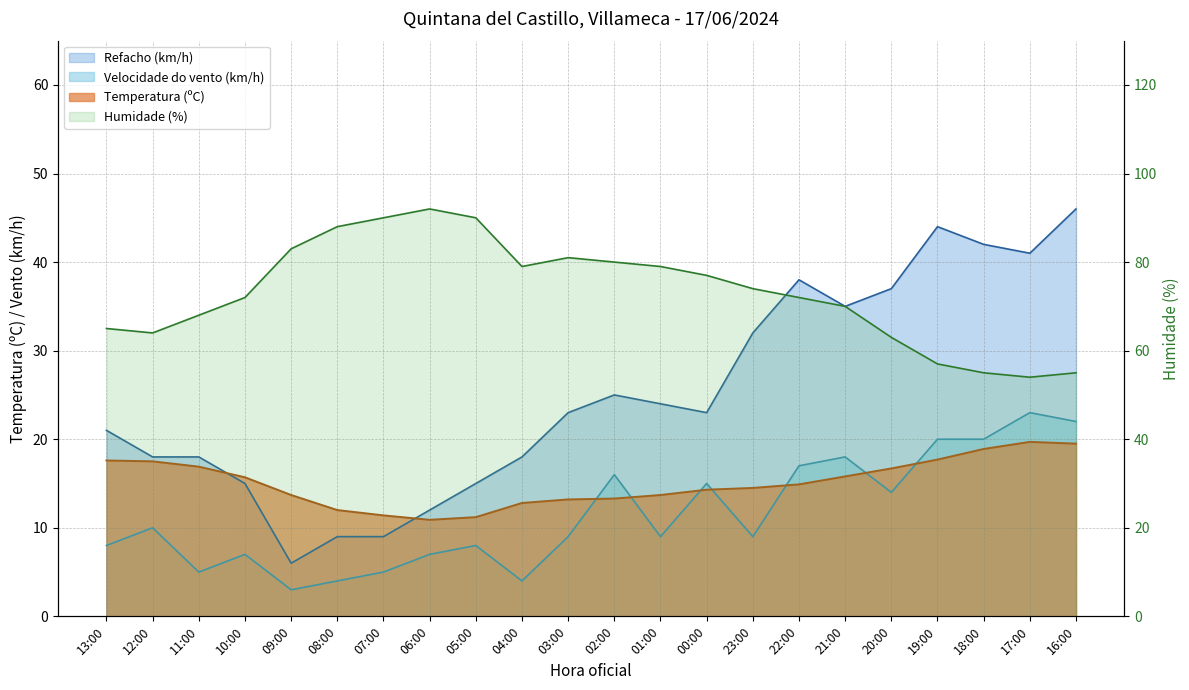

What is the value of the Humidade (%) point at the 1st from the left?

65.0